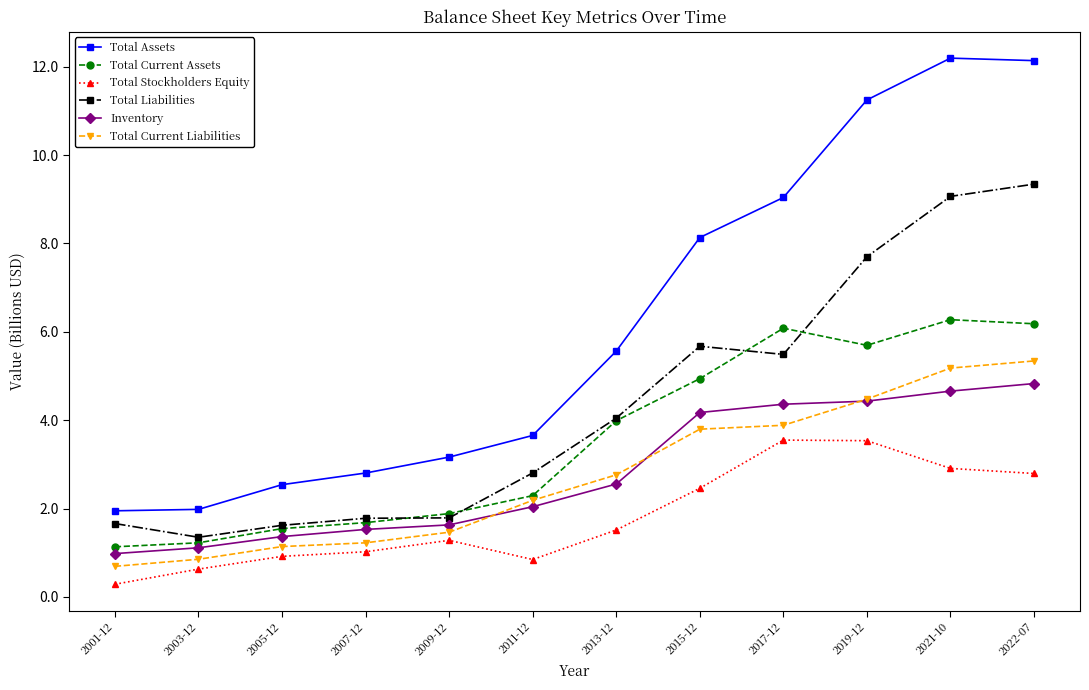

What is the total value across all series at 2015-12?

29.2